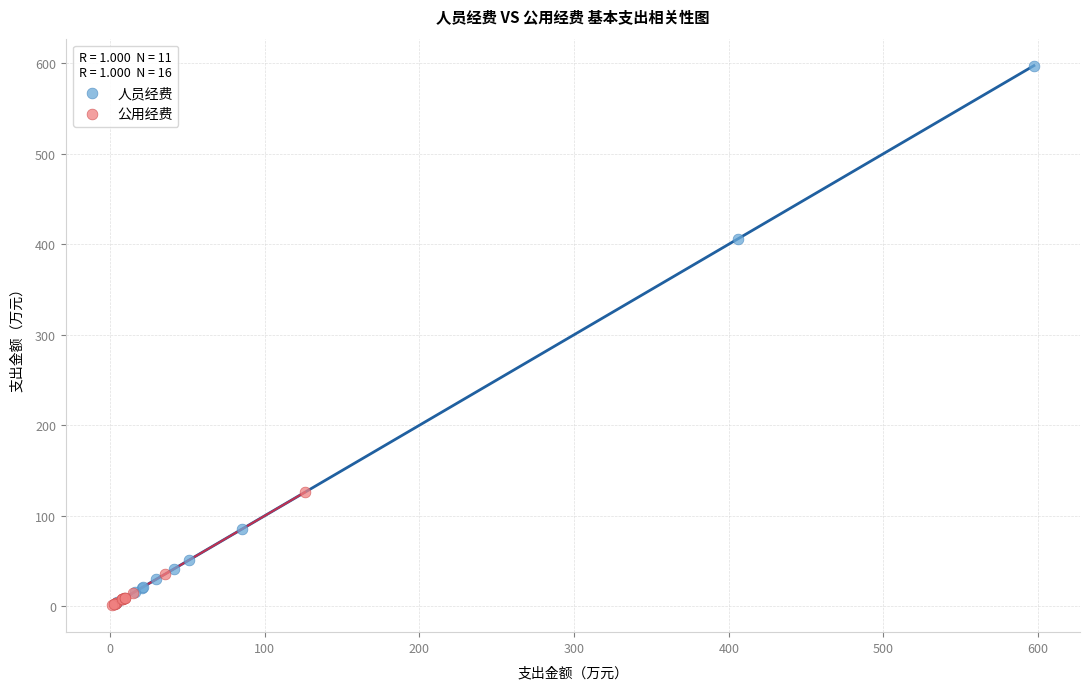

Which series has the largest Y range (max minus min)?

人员经费